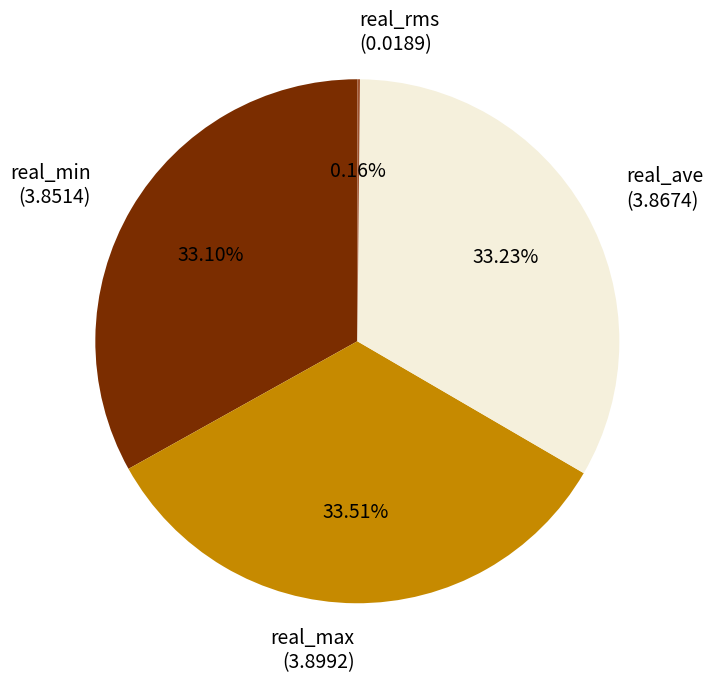

Is real_max (3.8992) the majority of the pie?

No